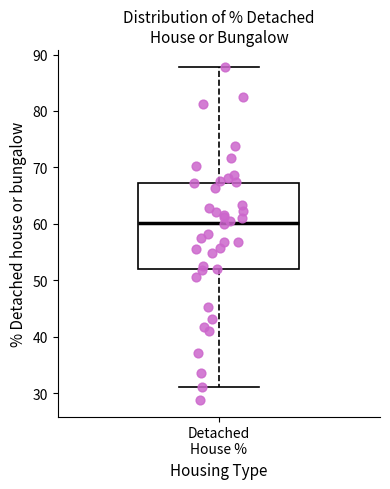

Read this box plot against the y-axis: the position of the median line, the range covered by the box, and the ends of both whiskers. The values are not printed on the chart, so give them approximately, as read against the axis.

median 60, box 52 to 67, whiskers 31 to 88